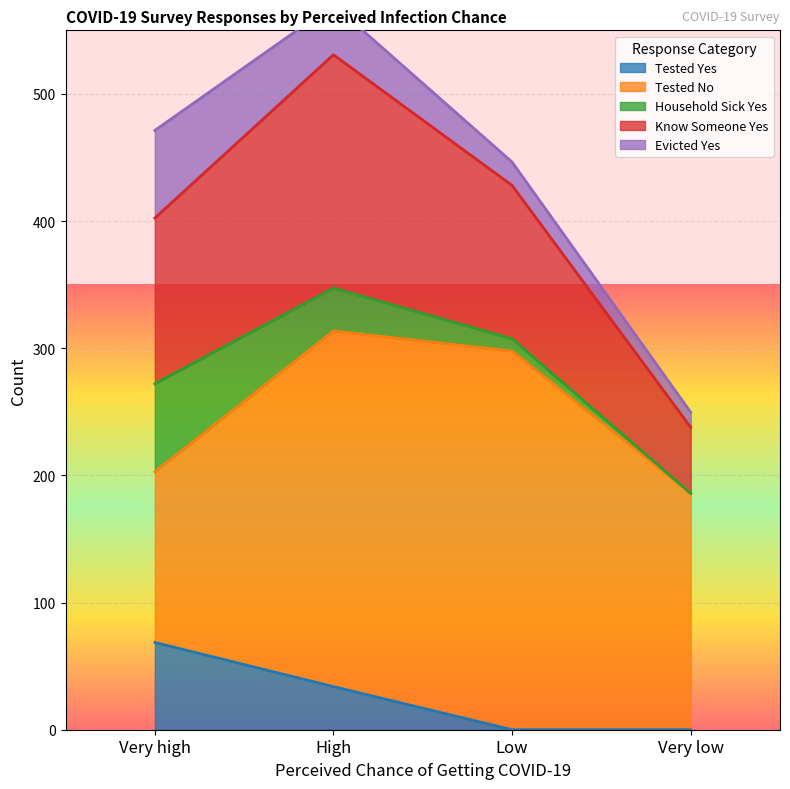

Where does the Evicted Yes series first go above 39?

Very high